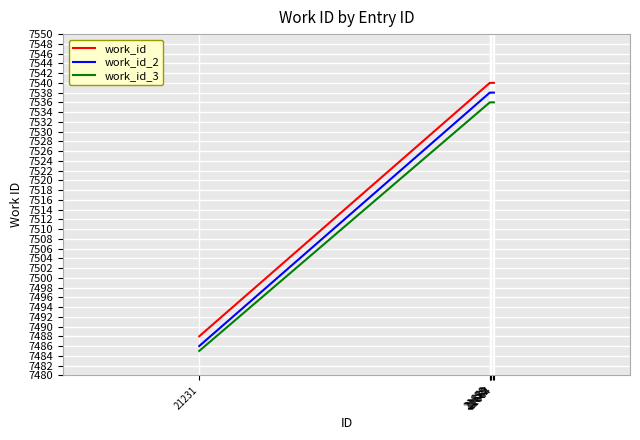

Which series has the largest total across all categories?

work_id